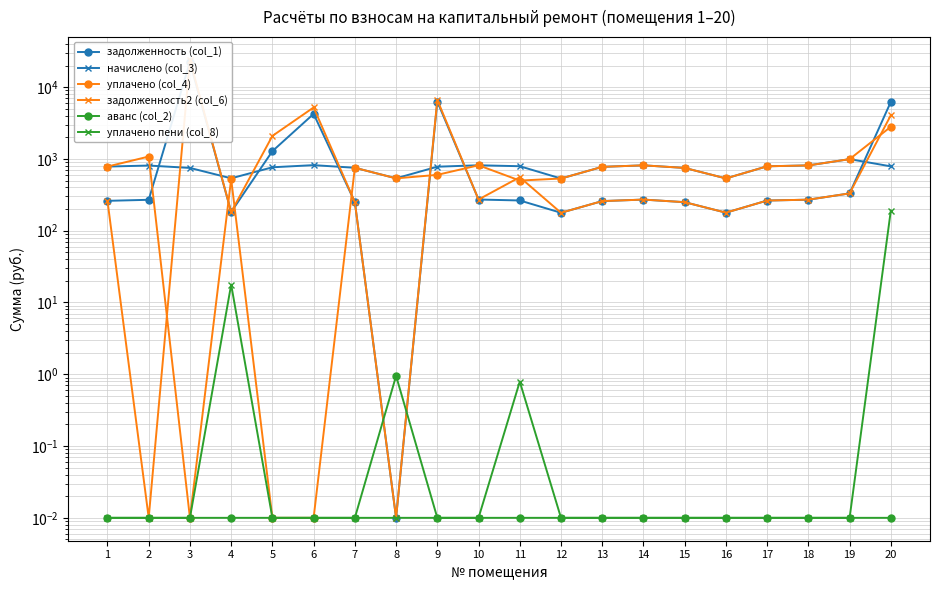

Which series has the widest spread of values?

задолженность2 (col_6)